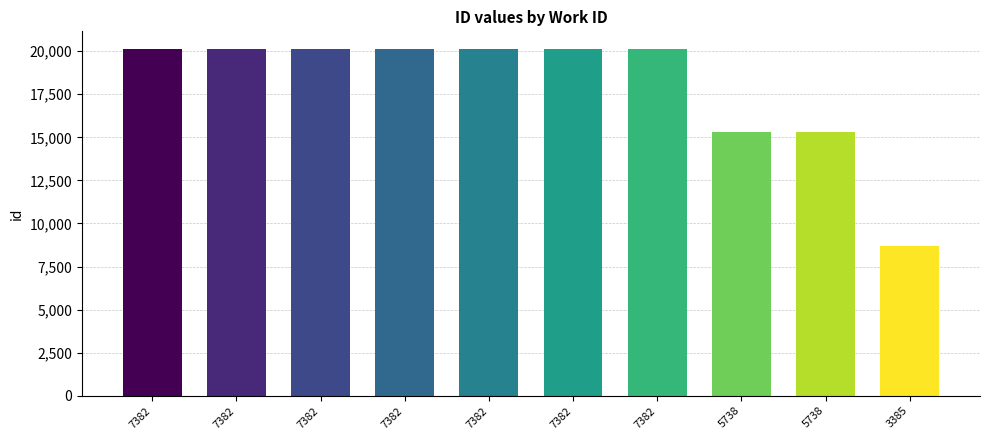

The chart shows a value of 20141 at 7382. True or false?

True